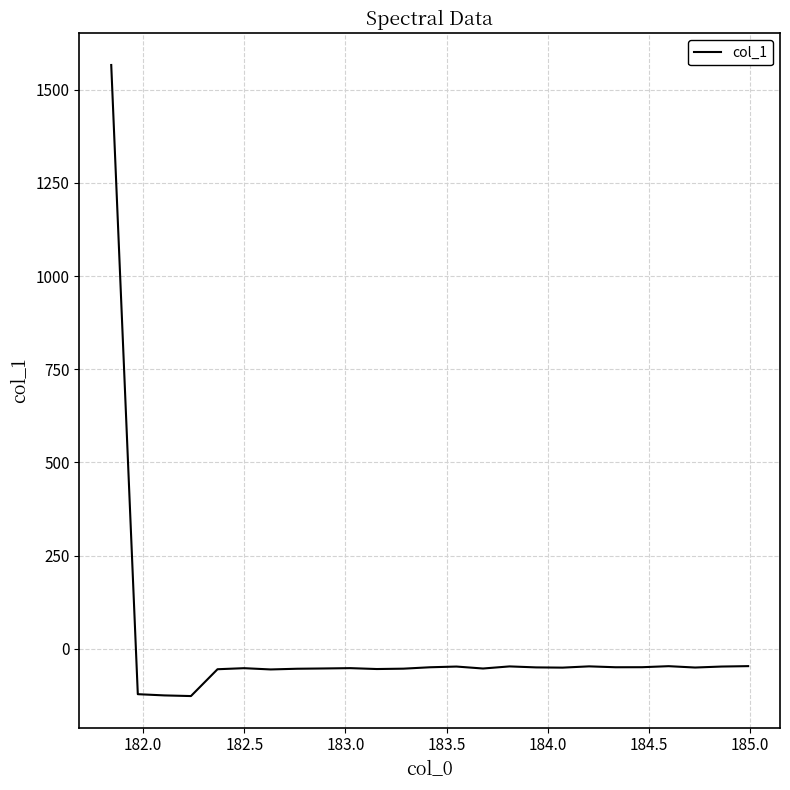

What is the average value?

4.9